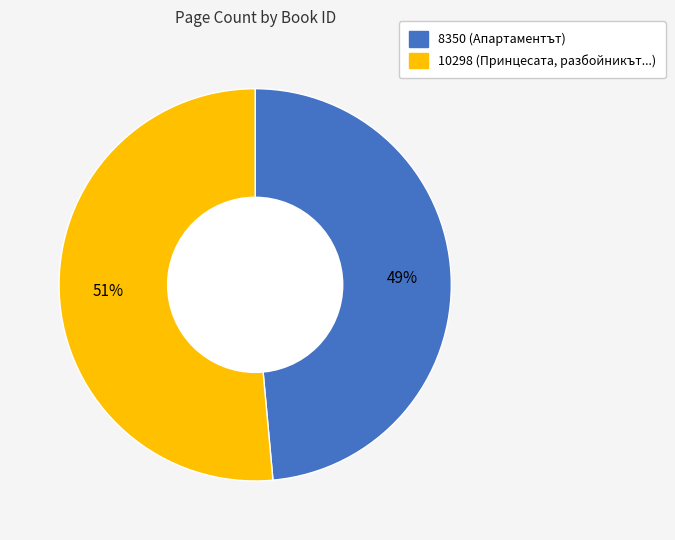

Is the sum of 8350 and 10298 greater than half?

Yes